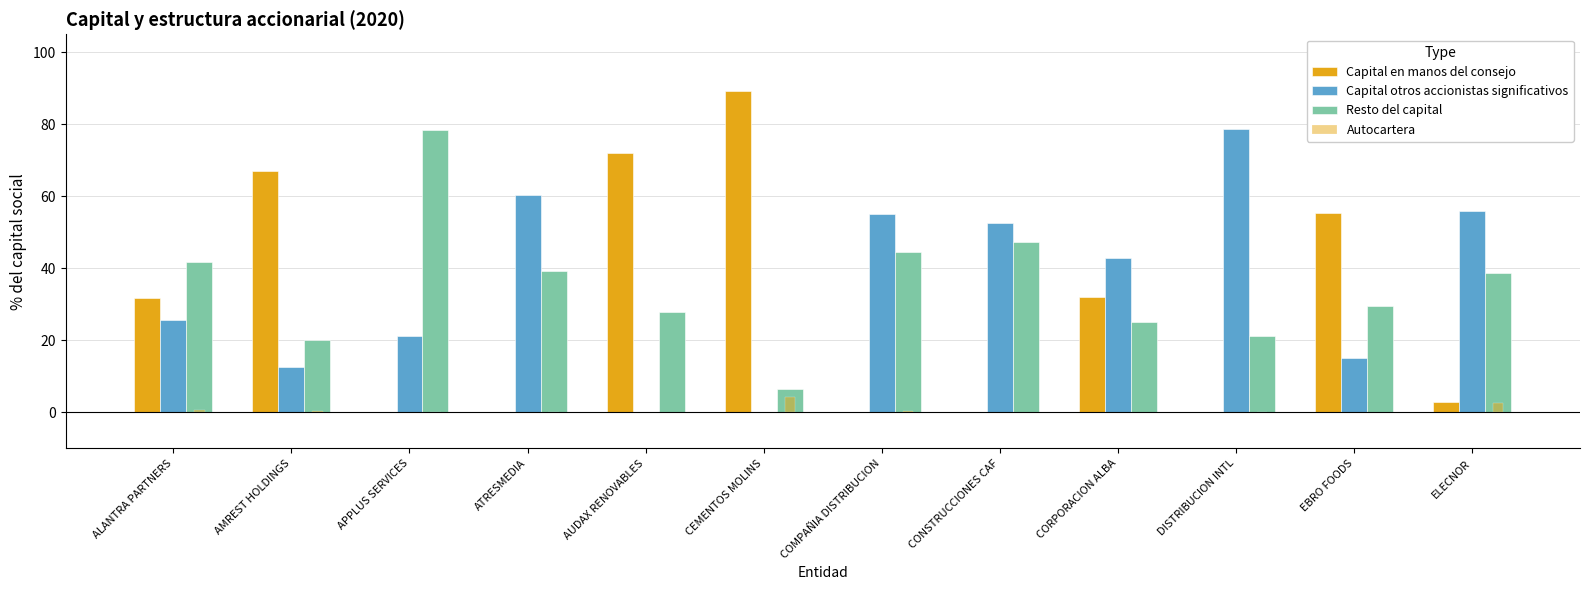

At which category does the chart reach its minimum across all series?

CONSTRUCCIONES CAF